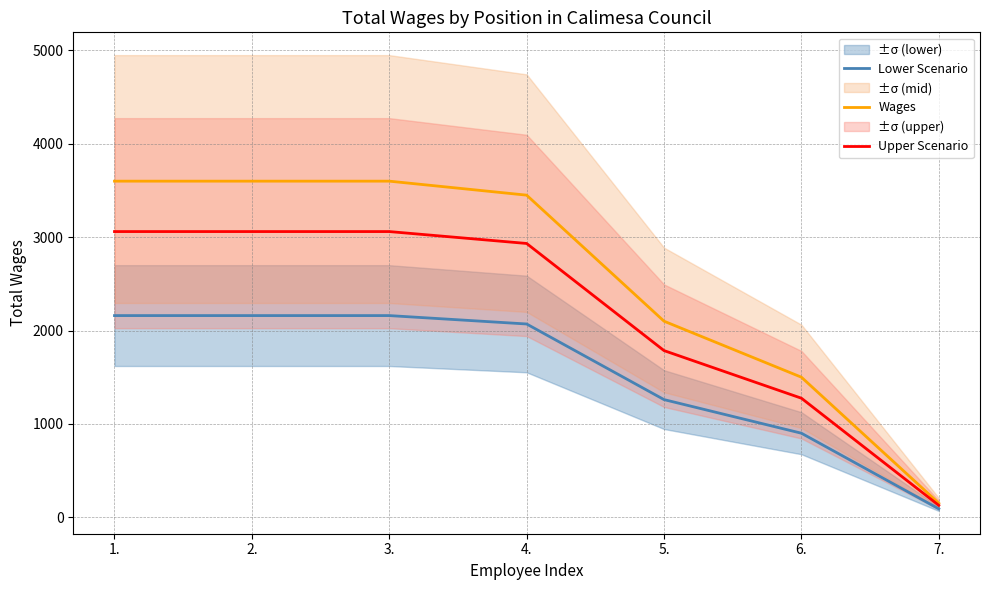

What is the minimum value shown in the chart?

90.0